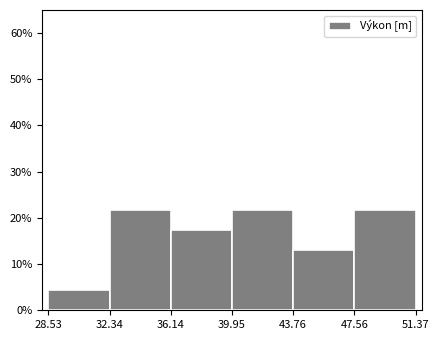

Reading left to right, list every bar in this chart as the range it spans on the x-axis followed by its height. The values are not printed on the chart, so give them approximately, as read against the axis.

28.53 to 32.34: 4
32.34 to 36.14: 22
36.14 to 39.95: 17
39.95 to 43.76: 22
43.76 to 47.56: 13
47.56 to 51.37: 22